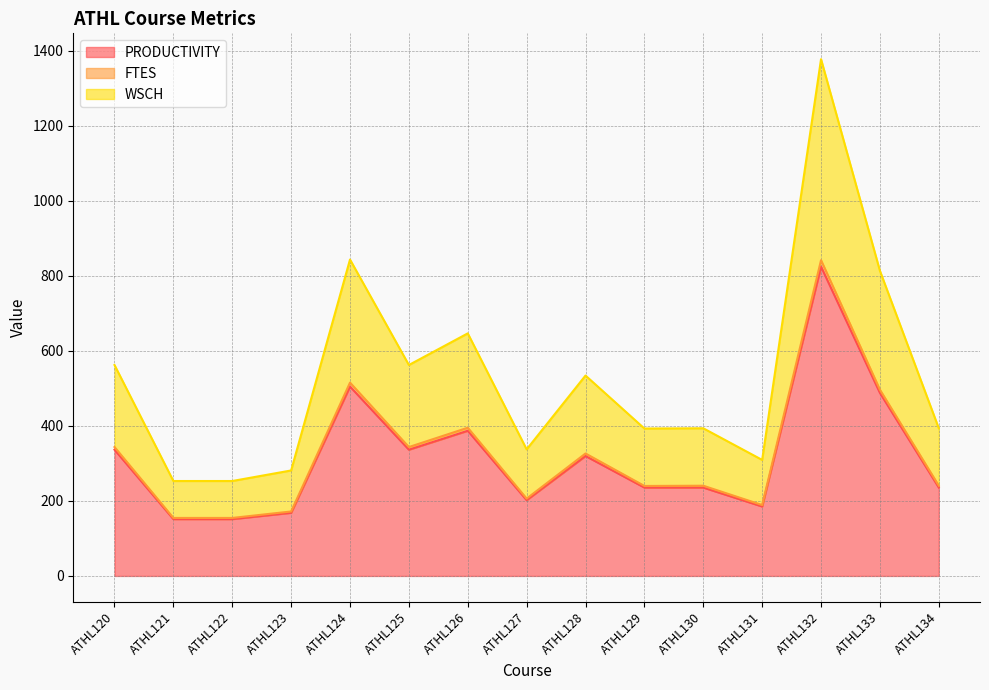

The value of PRODUCTIVITY at ATHL123 is 85.0. True or false?

False